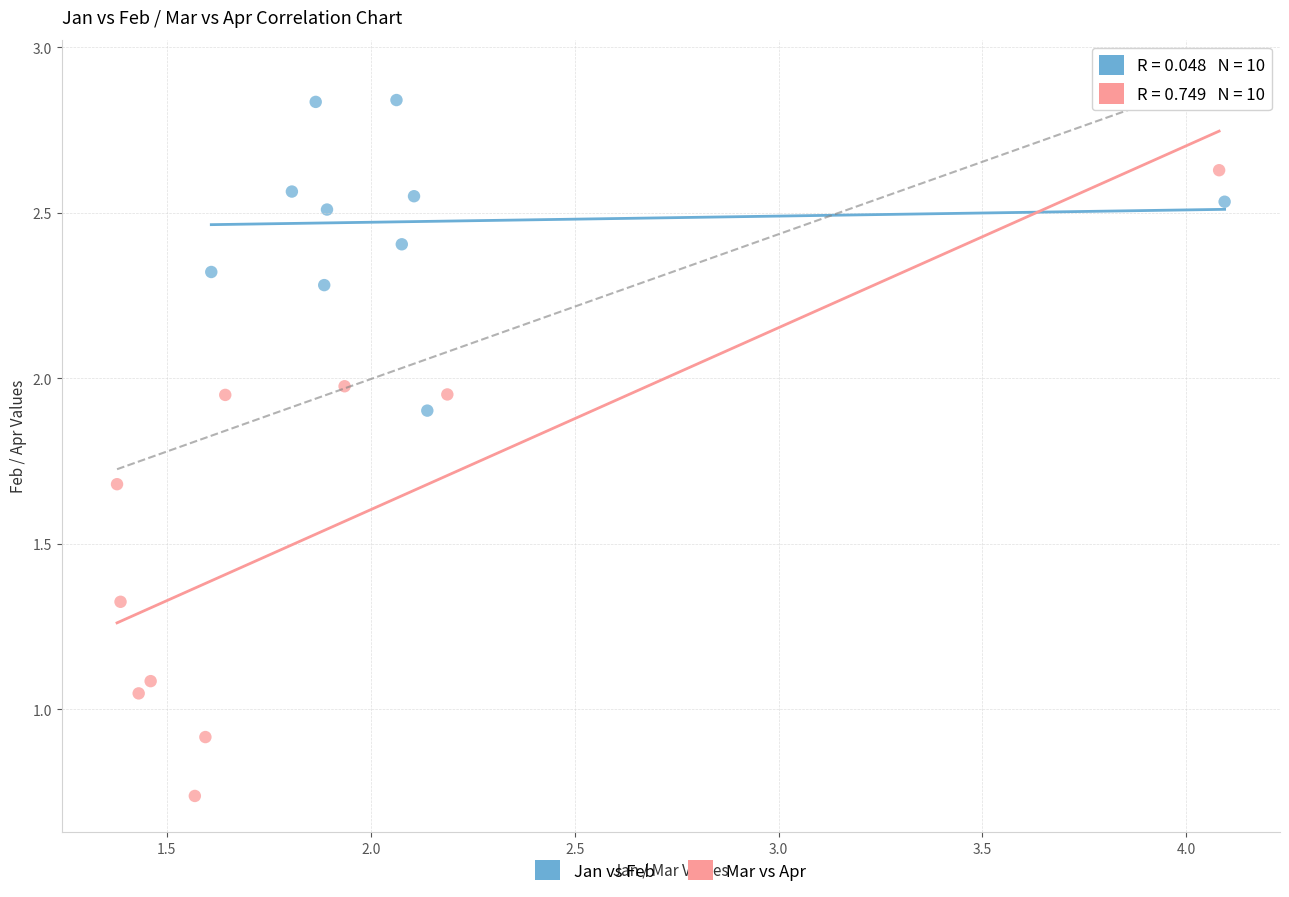

Which series has the widest spread of Y values?

Mar vs Apr